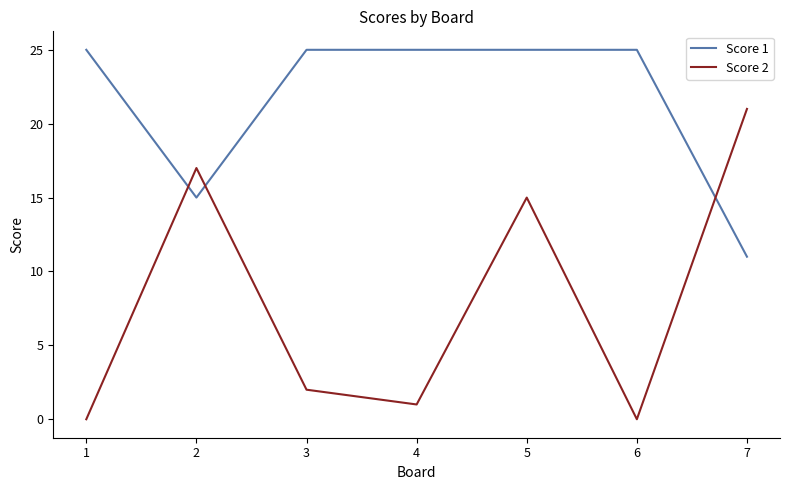

Rank the series by their maximum value, from lowest to highest.

Score 2, Score 1